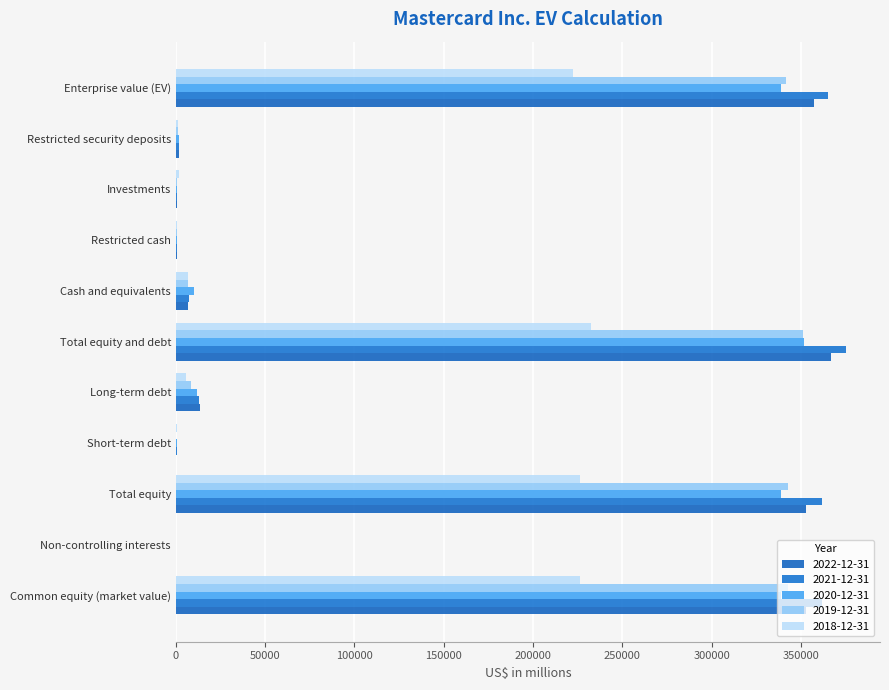

Where does the 2019-12-31 series first go above 6988?

Common equity (market value)